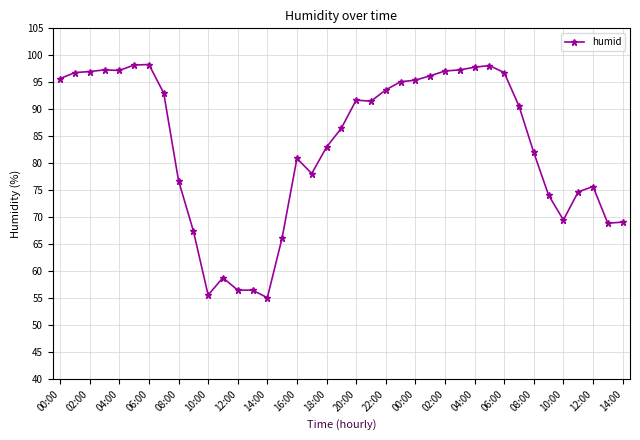

What is the smallest value displayed?

55.1